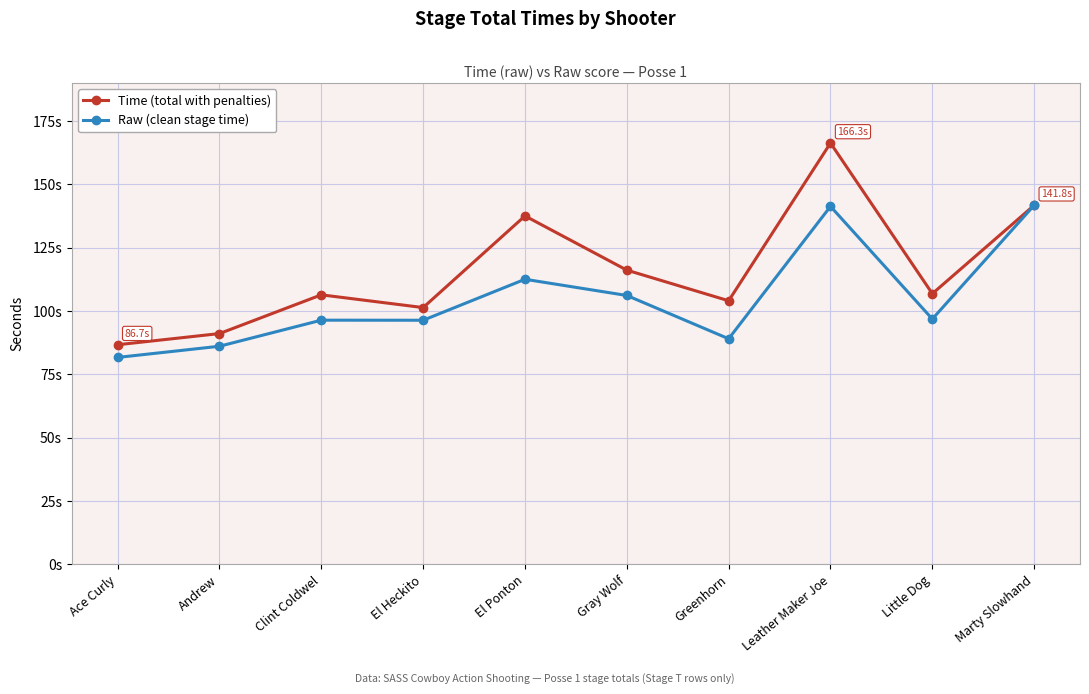

Reading left to right, list all the values displayed in this chart.

Time (total with penalties): 86.7	91.1	106.4	101.4	137.5	116.2	104.1	166.3	106.9	141.8
Raw (clean stage time): 81.7	86.1	96.4	96.4	112.5	106.2	89.1	141.3	96.9	141.8